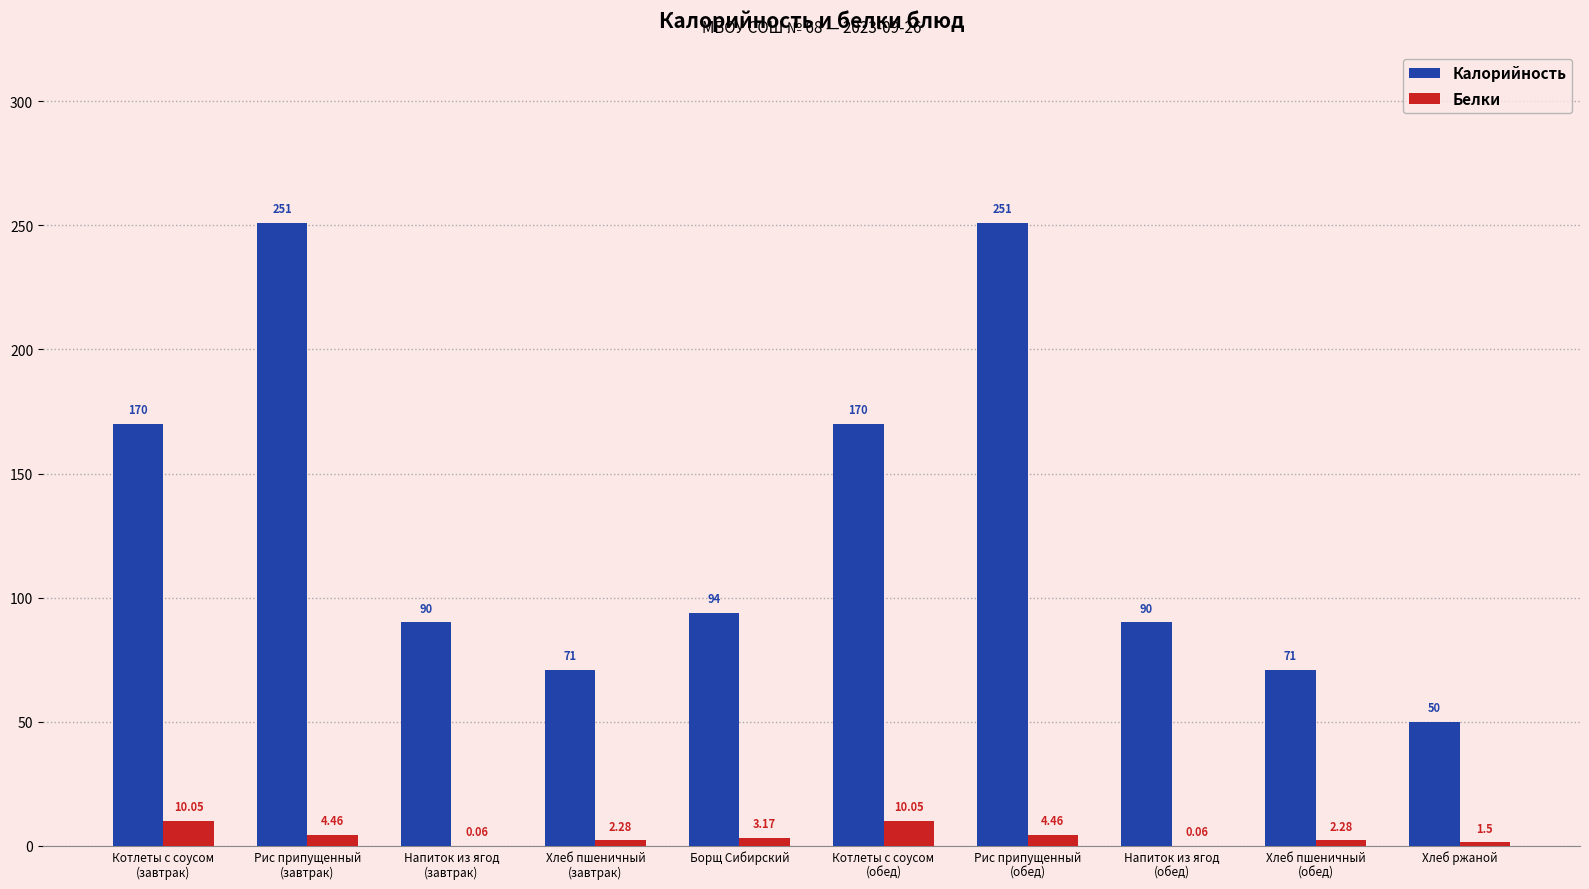

What value does the Калорийность series have at Хлеб пшеничный
(обед)?

71.0